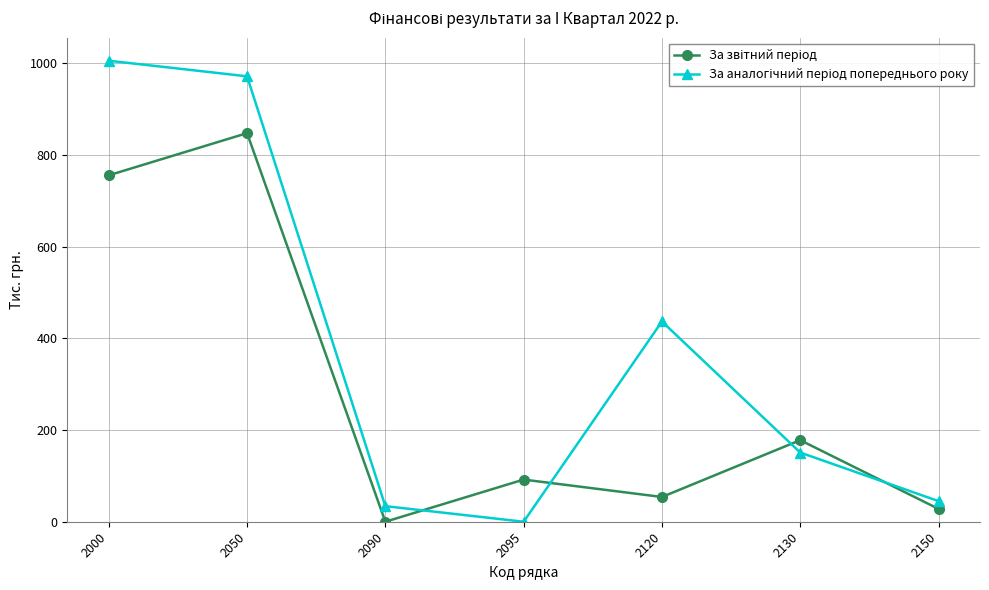

Which category has the highest value across all series?

2000